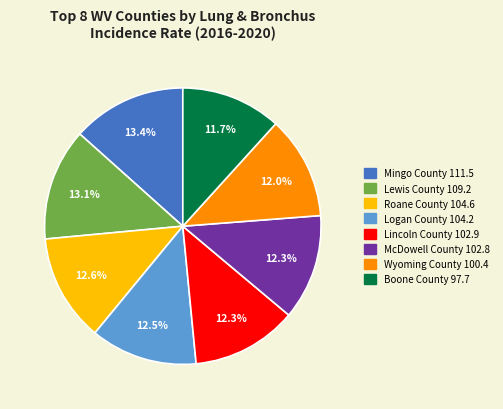

Is there a majority slice in this chart?

No